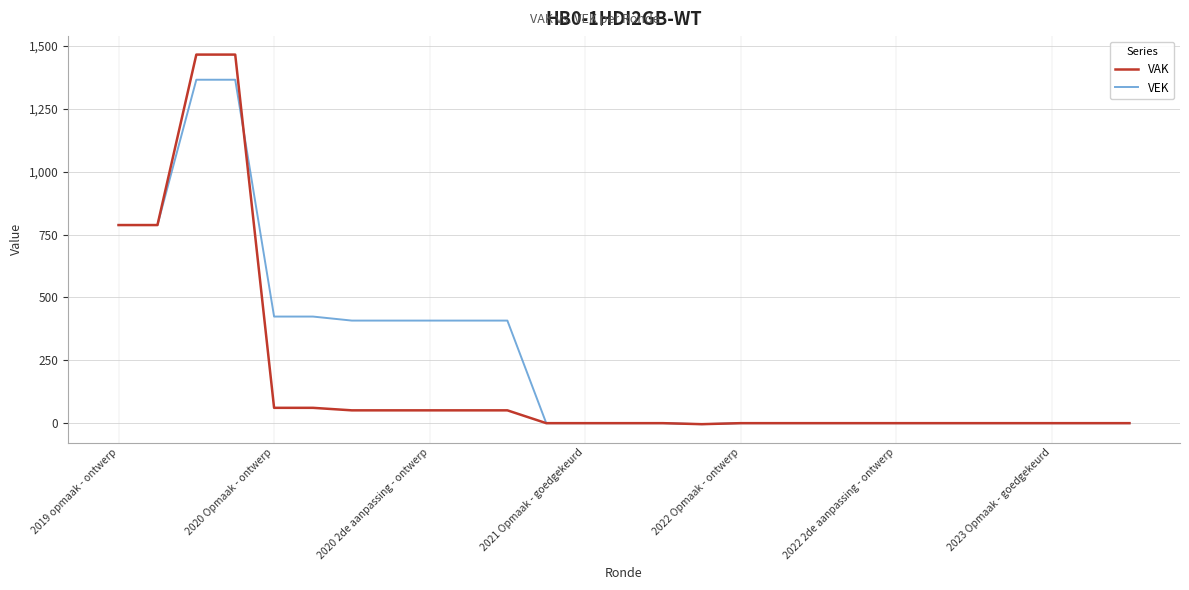

Which series has the largest total across all categories?

VEK